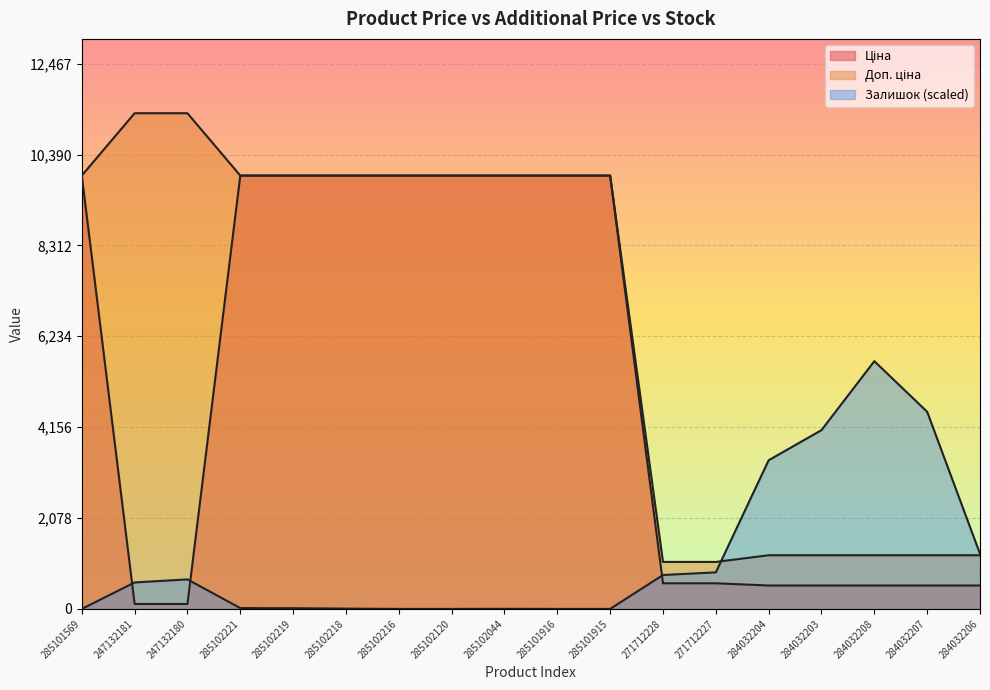

Which category has the lowest value across all series?

285101569